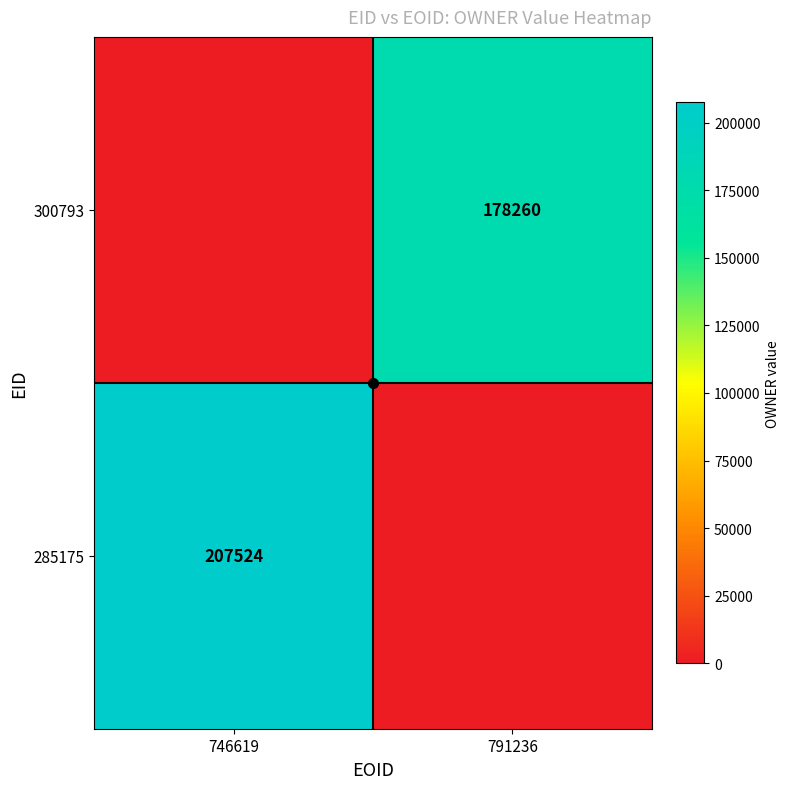

Rank the series by their maximum value, from highest to lowest.

285175, 300793